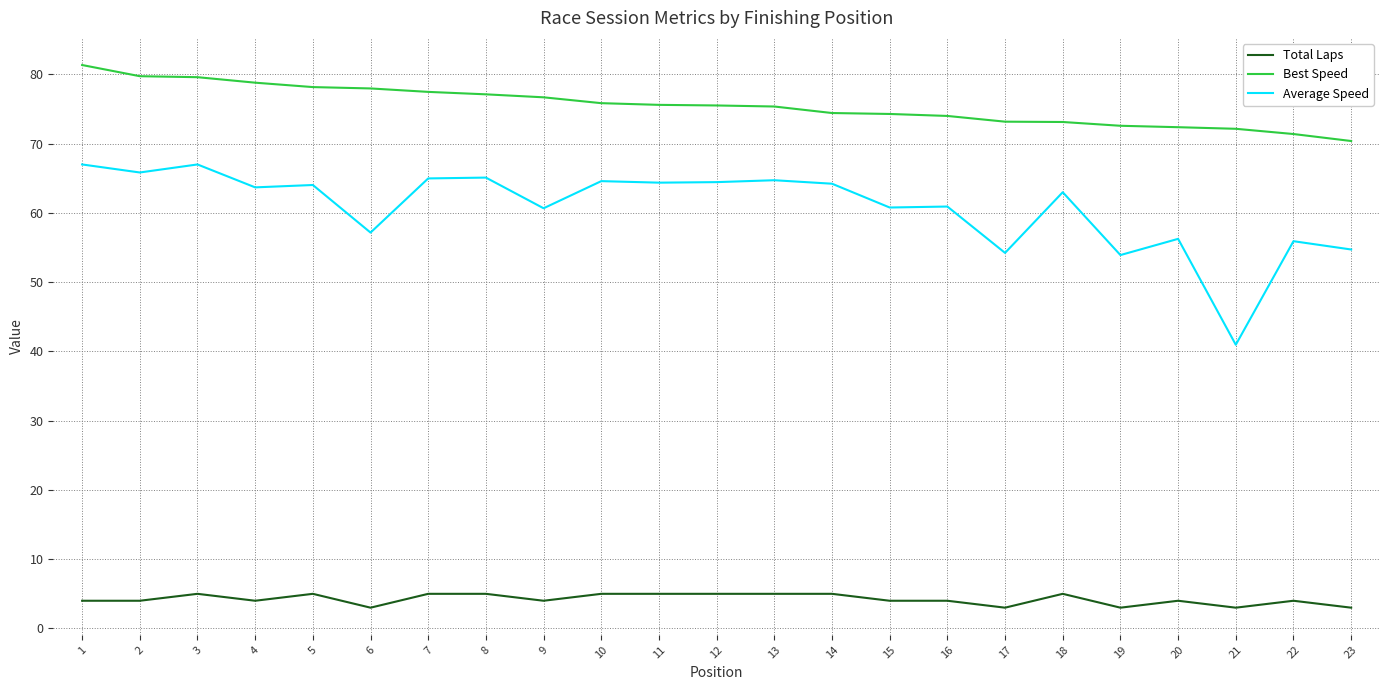

Which series has the widest spread of values?

Average Speed